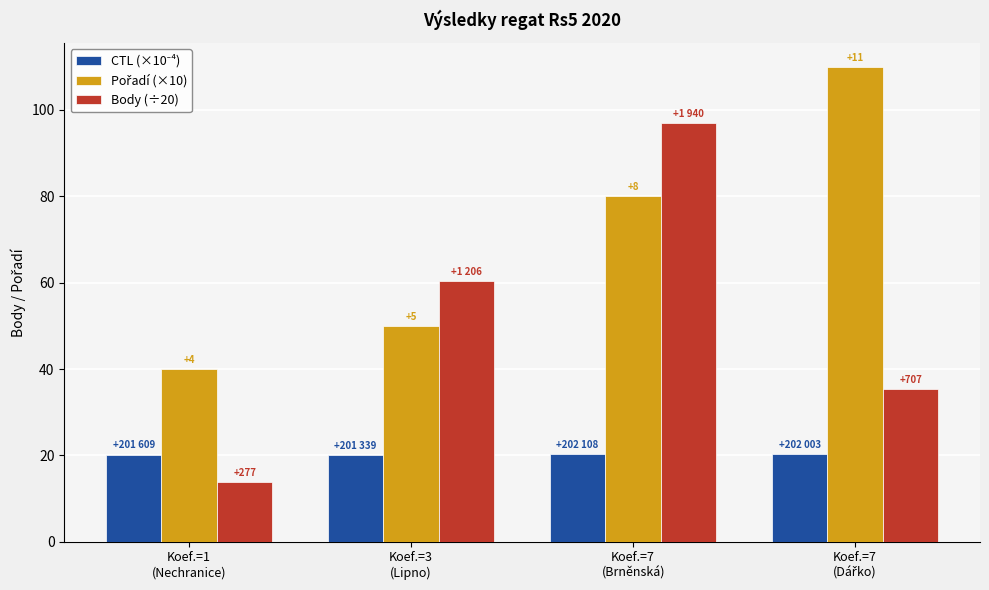

At which label does CTL (×10⁻⁴) reach its minimum?

Koef.=3
(Lipno)